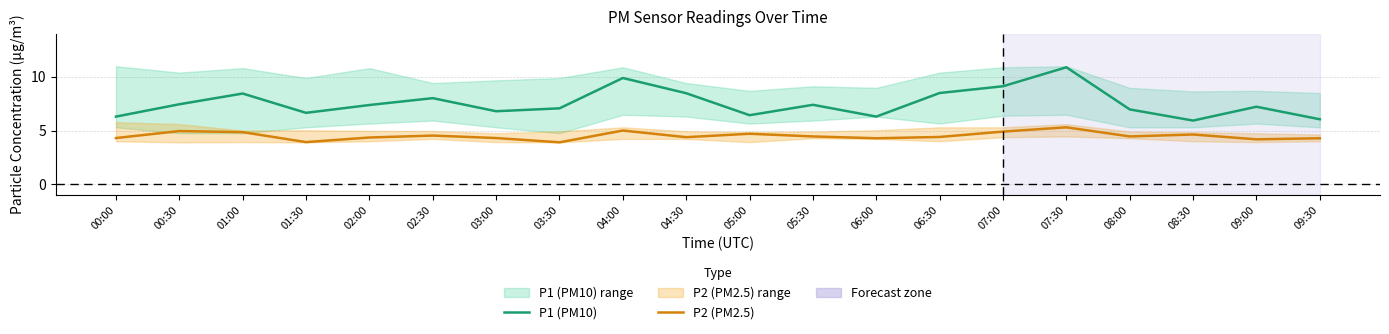

Reading left to right, list all the values displayed in this chart.

P1 (PM10): 00:00=6.3	00:30=7.5	01:00=8.4	01:30=6.7	02:00=7.4	02:30=8.0	03:00=6.8	03:30=7.1	04:00=9.9	04:30=8.5	05:00=6.4	05:30=7.4	06:00=6.3	06:30=8.5	07:00=9.1	07:30=10.9	08:00=7.0	08:30=5.9	09:00=7.2	09:30=6.0
P2 (PM2.5): 00:00=4.3	00:30=5.0	01:00=4.8	01:30=3.9	02:00=4.3	02:30=4.5	03:00=4.3	03:30=3.9	04:00=5.0	04:30=4.4	05:00=4.7	05:30=4.5	06:00=4.3	06:30=4.4	07:00=4.9	07:30=5.3	08:00=4.5	08:30=4.6	09:00=4.2	09:30=4.3